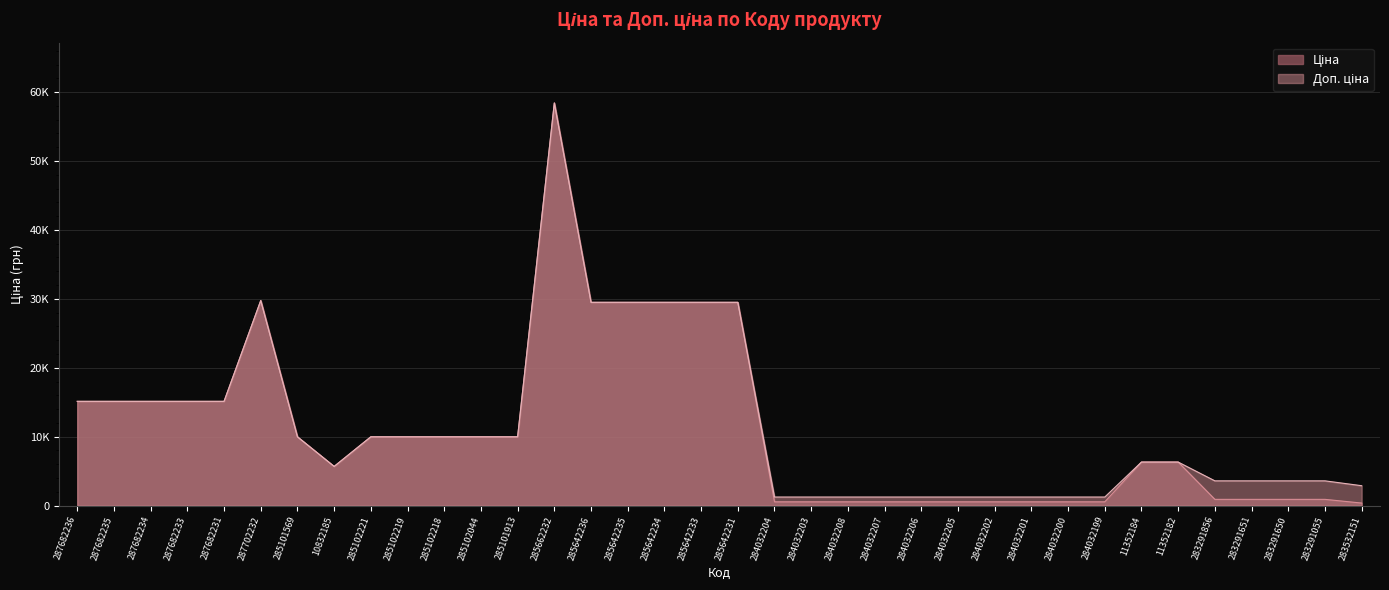

At which label does Ціна reach its minimum?

283532151